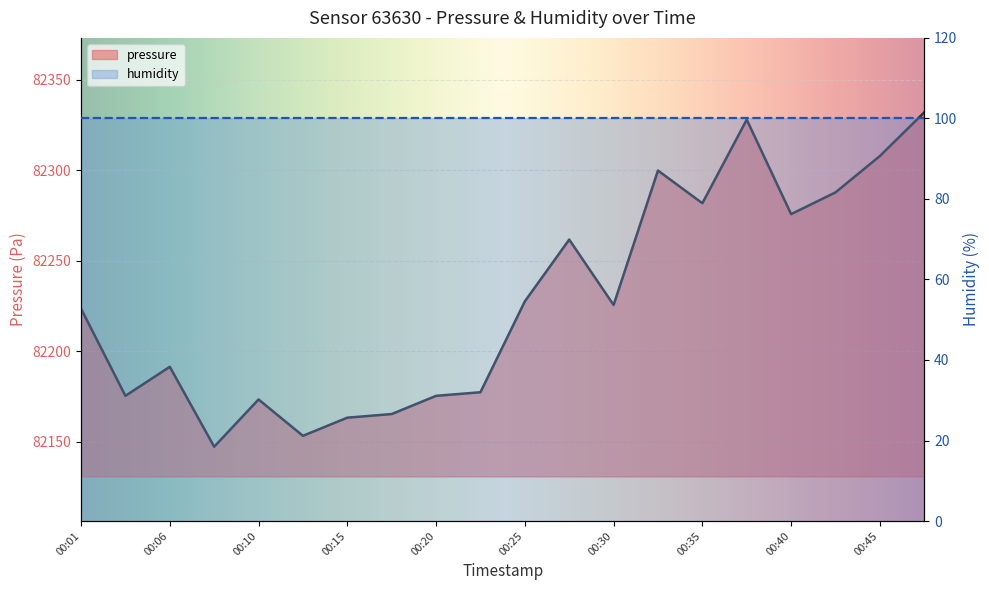

Reading left to right, extract all data points from this chart.

00:01=82223.5	00:03=82175.3	00:06=82191.3	00:08=82147.2	00:10=82173.3	00:13=82153.2	00:15=82163.2	00:18=82165.2	00:20=82175.3	00:23=82177.3	00:25=82227.5	00:27=82261.7	00:30=82225.5	00:32=82299.8	00:35=82281.8	00:37=82327.9	00:40=82275.7	00:42=82287.8	00:45=82307.8	00:47=82332.0